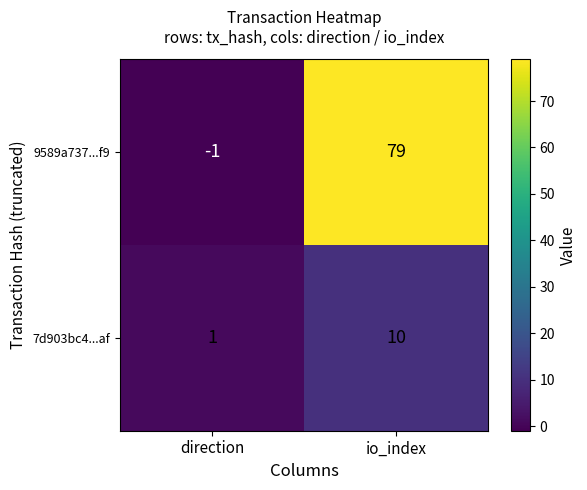

The value of 9589a737...f9 at direction is 0. True or false?

False